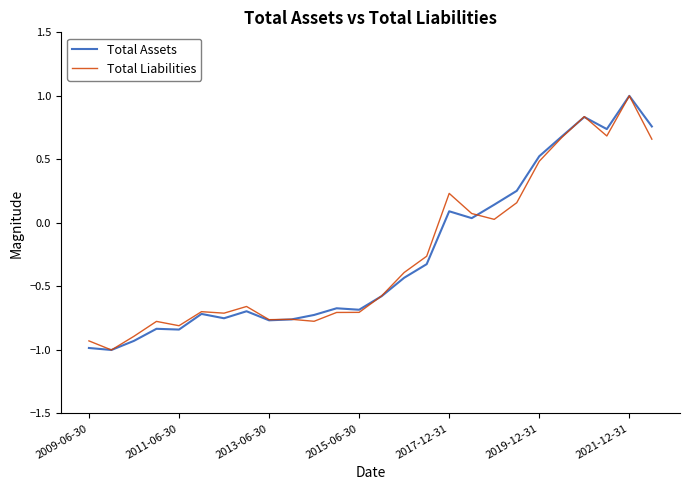

What is the highest value of the Total Assets series?

1.0